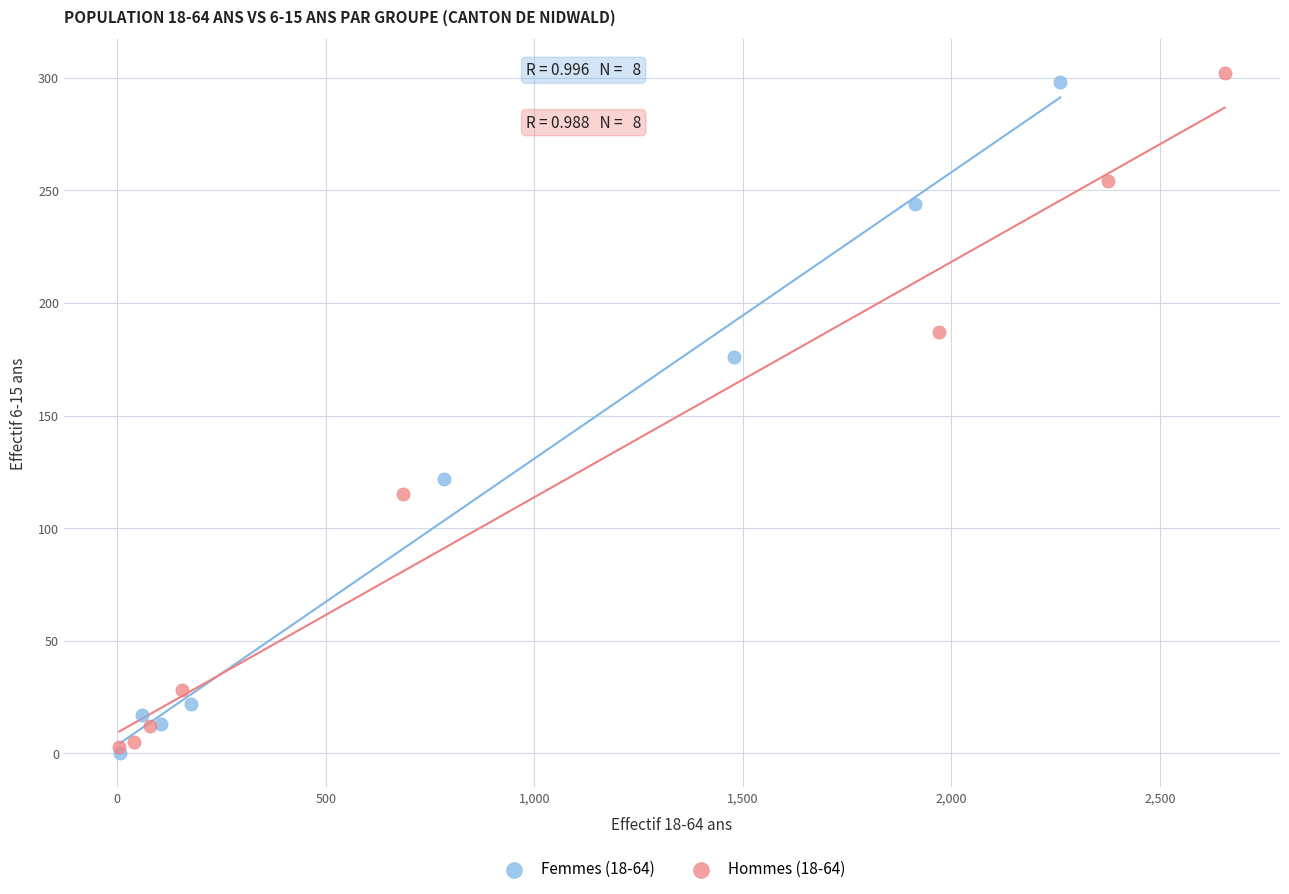

Which series reaches the minimum Y coordinate?

Femmes (18-64)